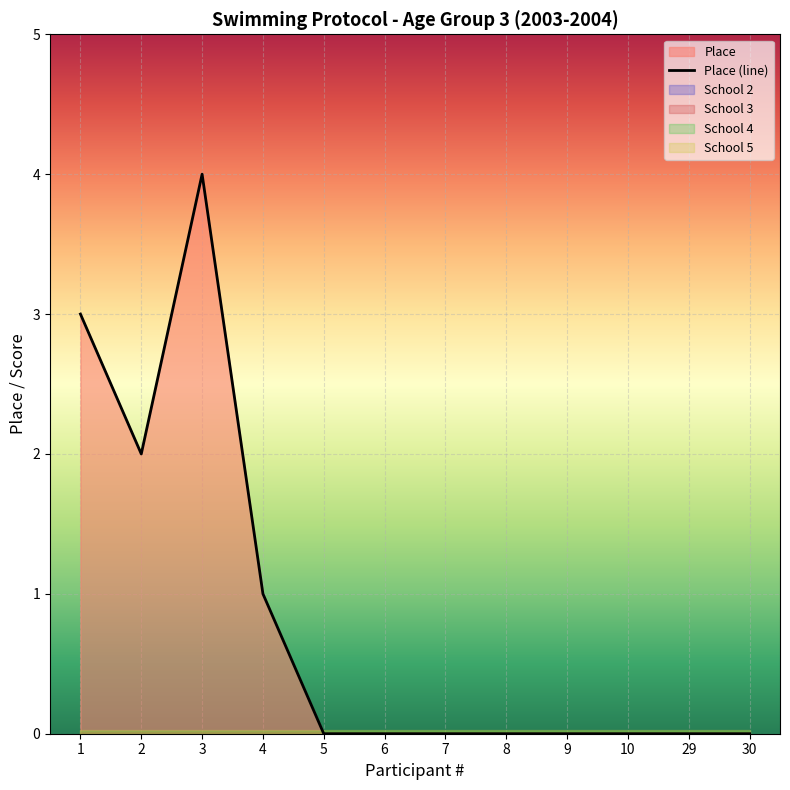

Count the values in the range 0 to 2.

10